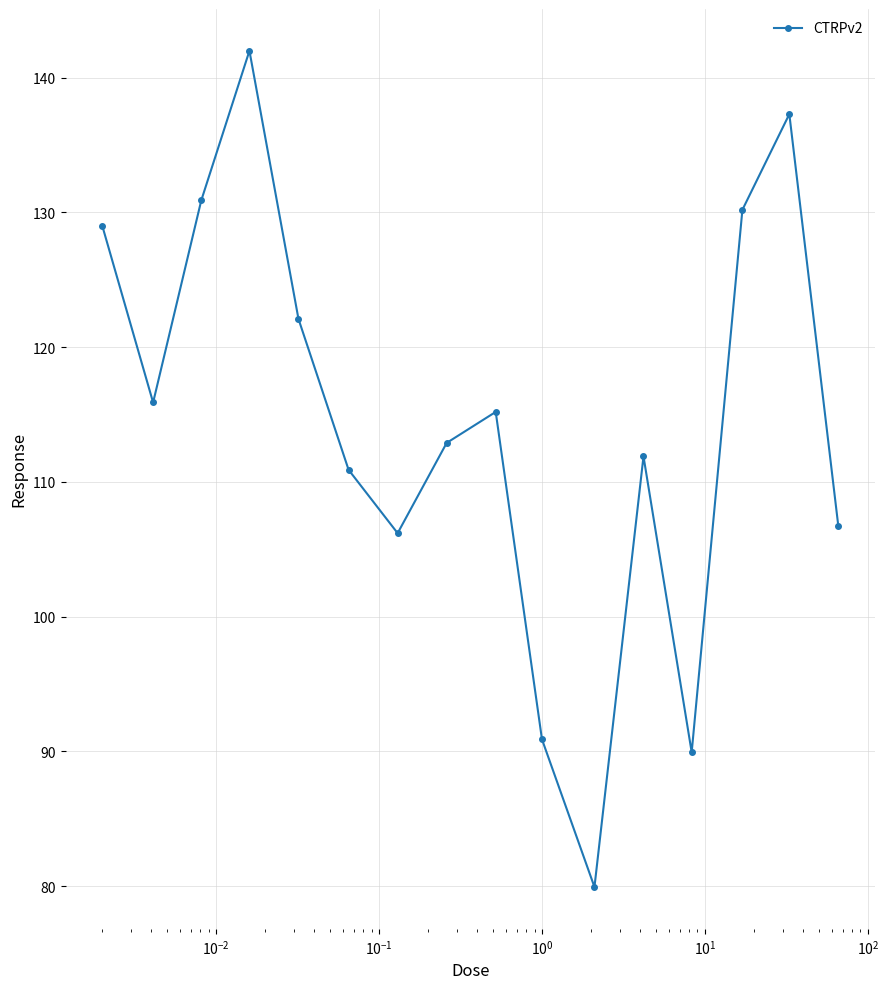

What is the value of the 4th point from the left?

142.0